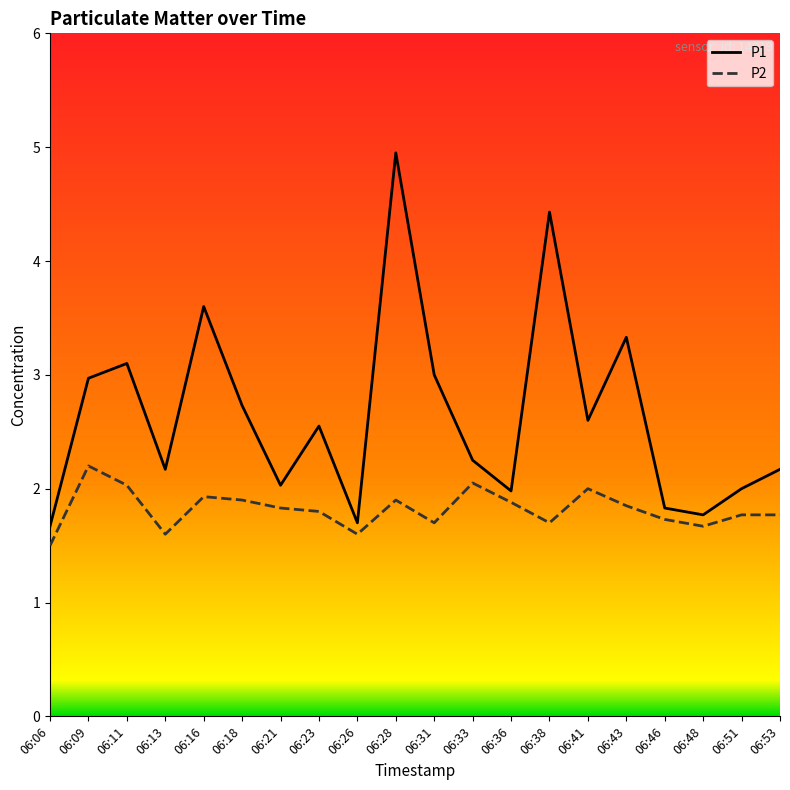

Which series has the largest range (max minus min)?

P1